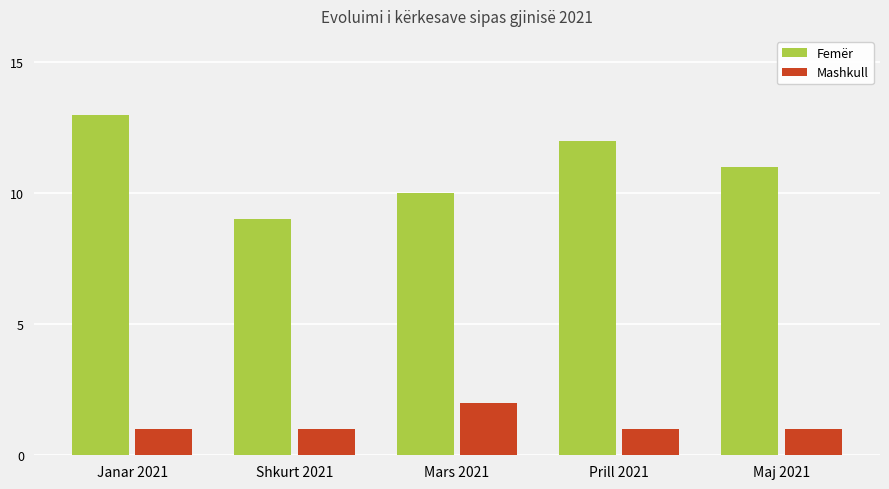

What is the average value of the Femër series?

11